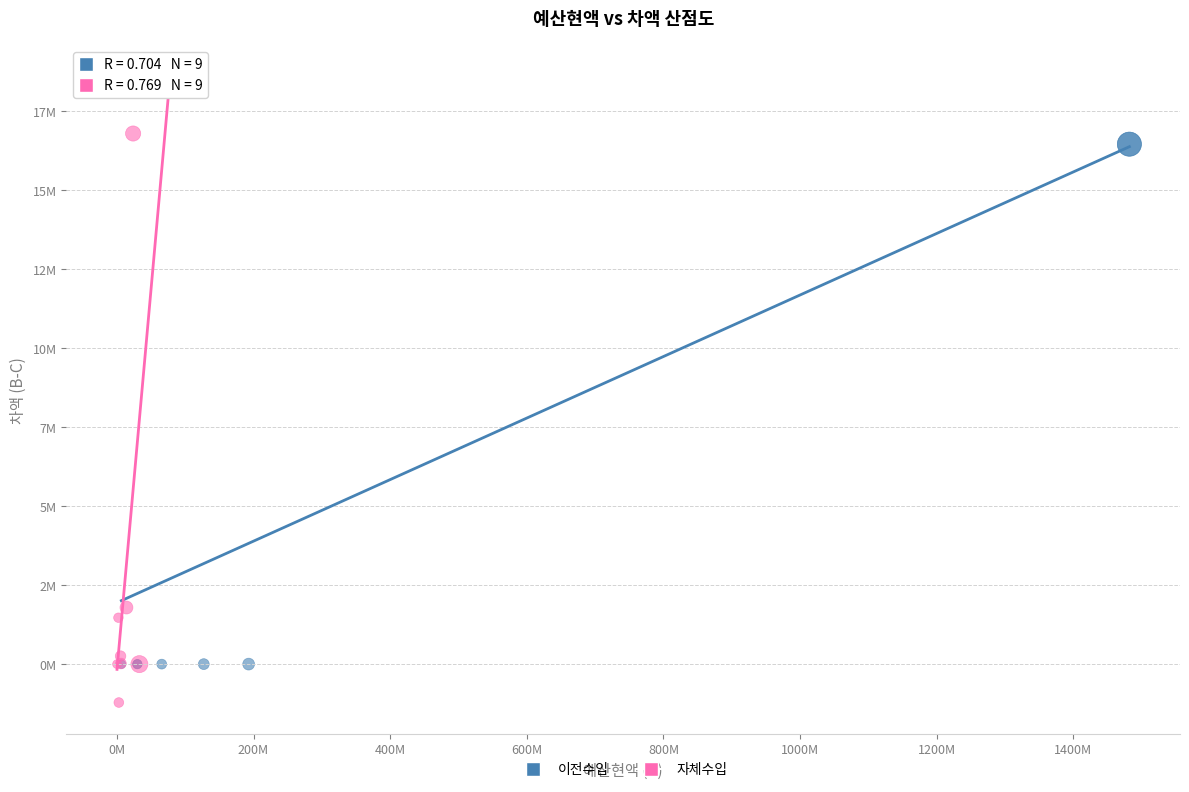

Which series reaches the minimum Y coordinate?

자체수입